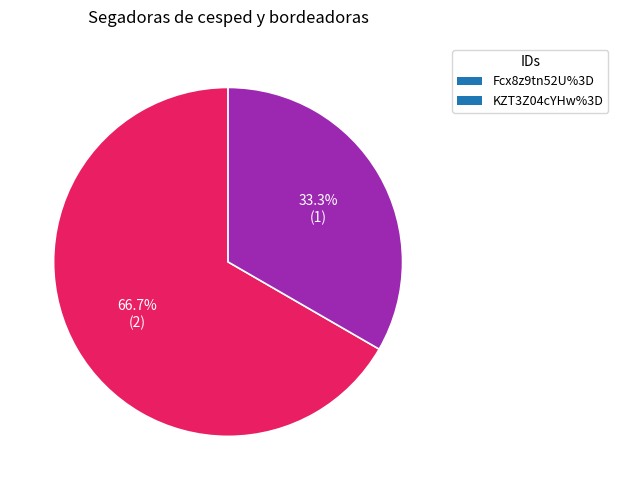

Rank the categories by value from highest to lowest.

Fcx8z9tn52U%3D, KZT3Z04cYHw%3D